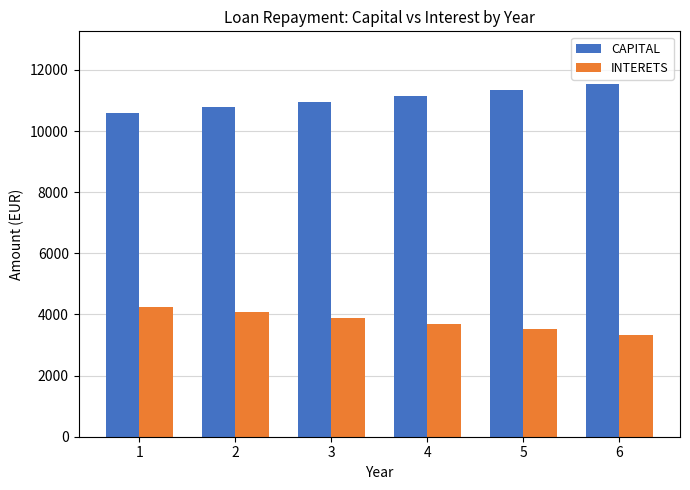

What are all the series names shown in the legend?

CAPITAL, INTERETS